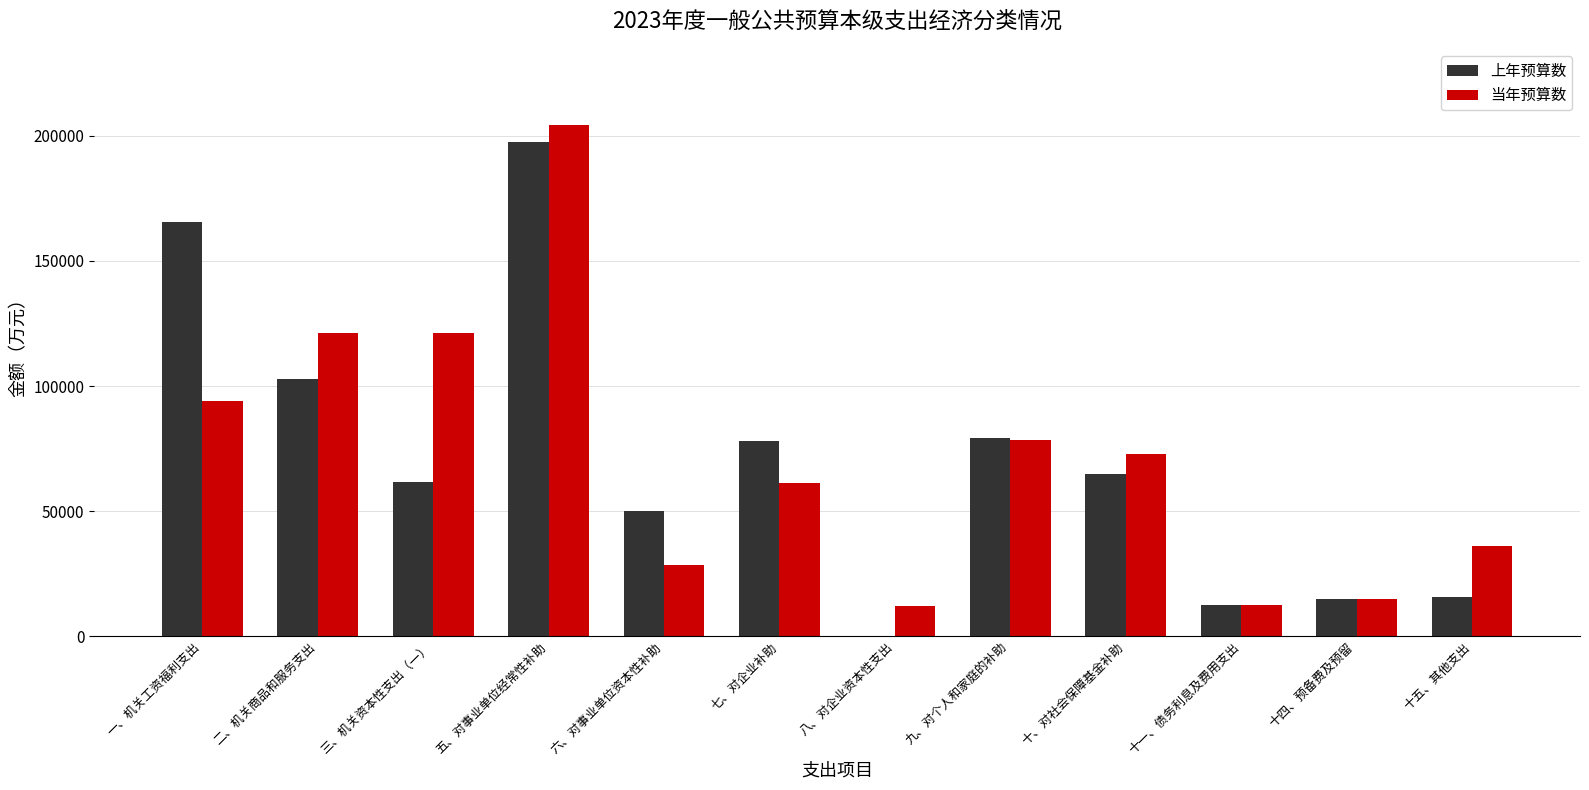

Is the value of 上年预算数 at 八、对企业资本性支出 greater than the value of 当年预算数 at 十、对社会保障基金补助?

No